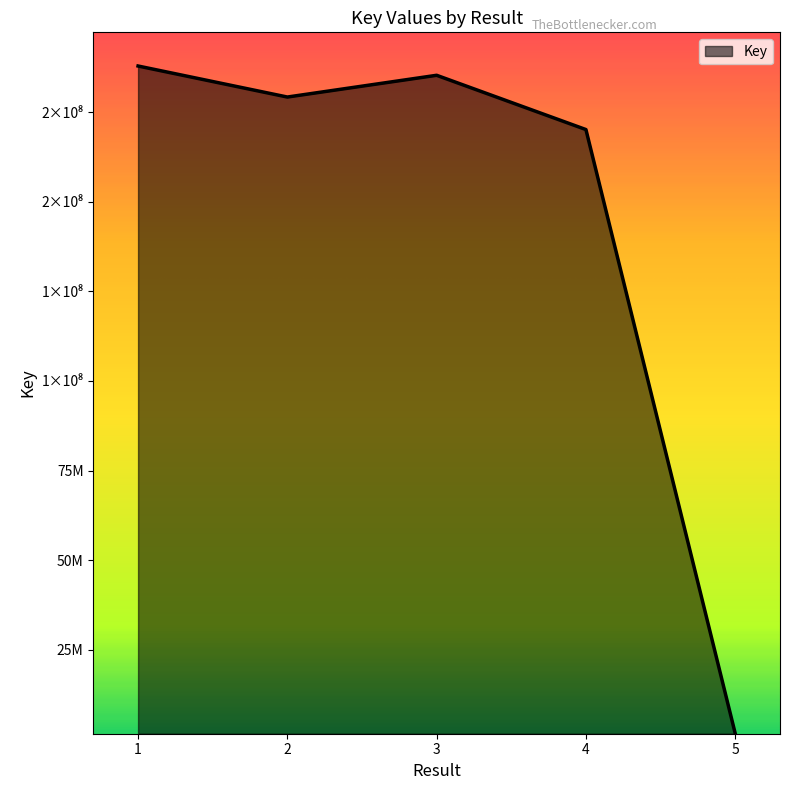

How many interior local valleys (lower than both neighbors) does the data have?

1